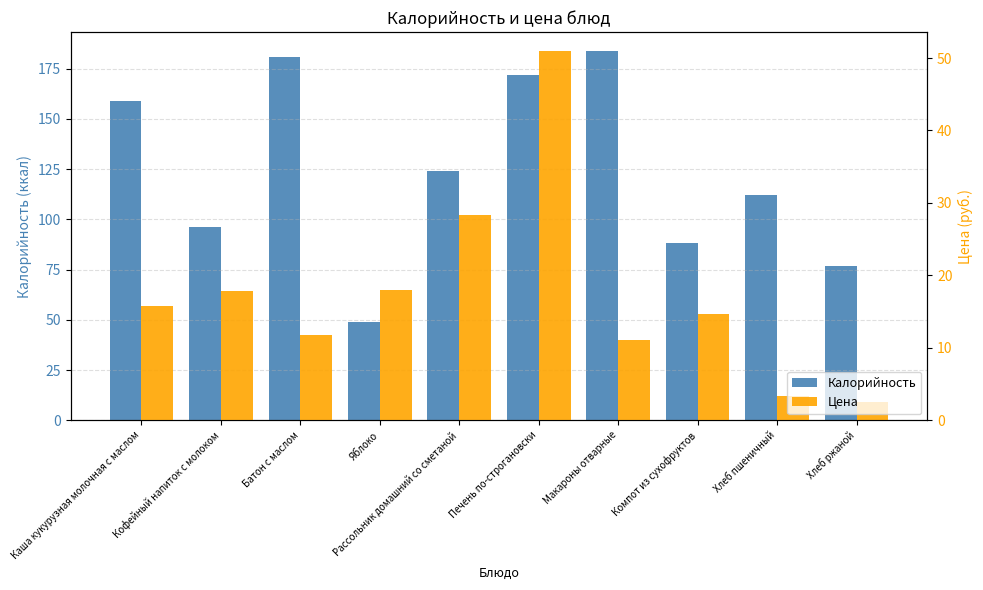

What position from the left is Кофейный напиток с молоком?

2